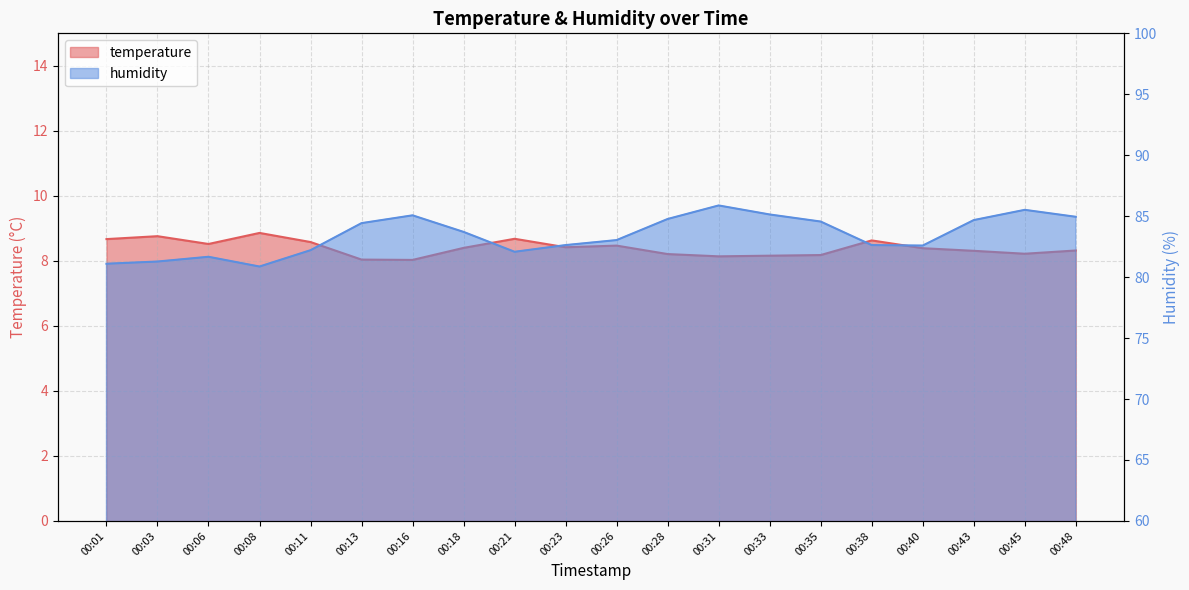

What is the difference between the maximum and minimum values in the temperature series?

0.8